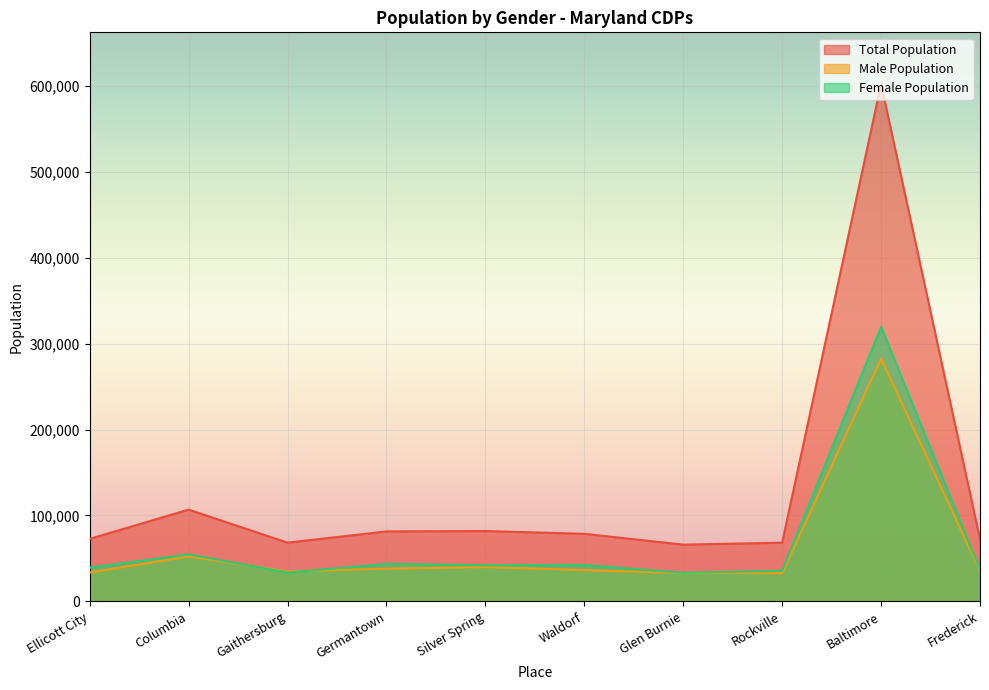

Which series has the largest range (max minus min)?

Total Population